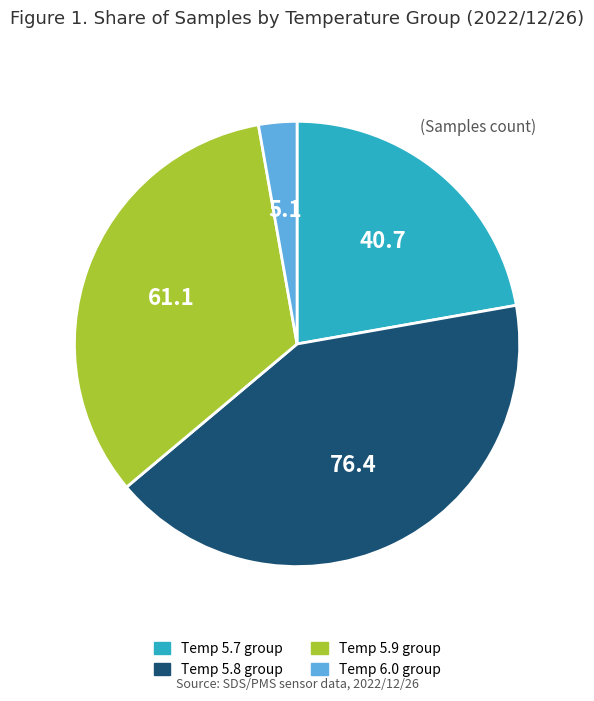

Combined, do Temp 5.9 group and Temp 5.7 group account for over 50%?

Yes